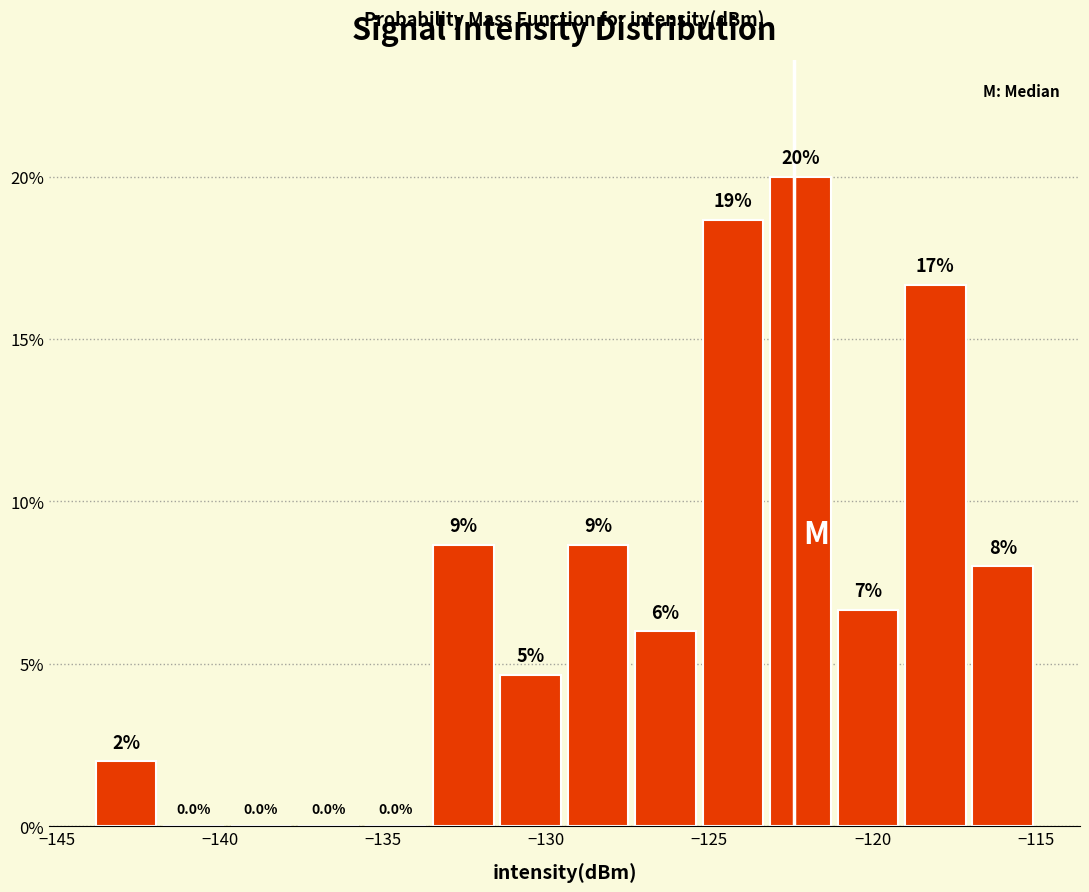

Which range on the x-axis has the tallest bar?

-123.0 to -121.0